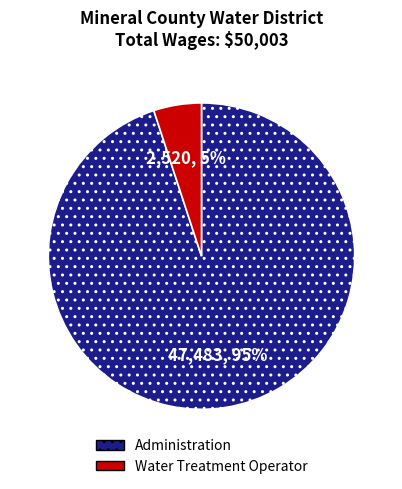

How many slices are in this pie chart?

2